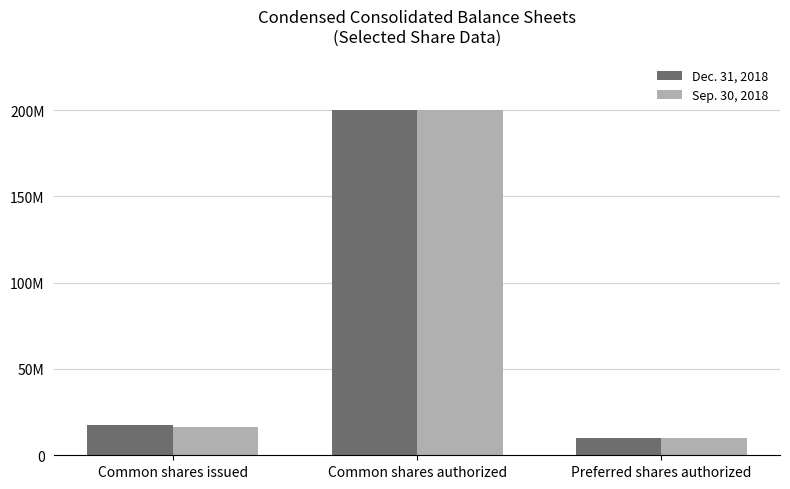

What are all the series names shown in the legend?

Dec. 31, 2018, Sep. 30, 2018